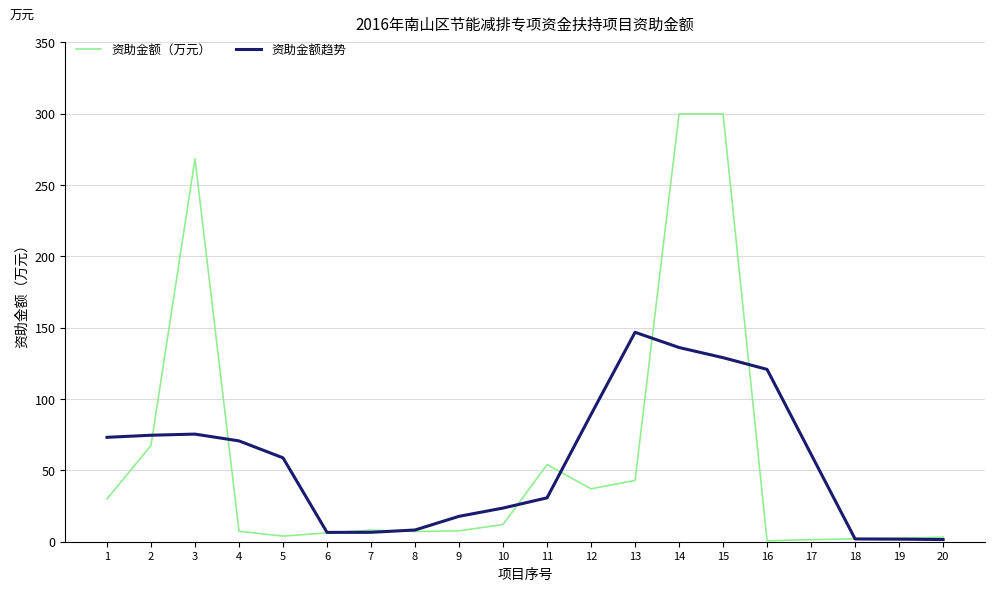

The value of 资助金额趋势 at 12 is 160.1. True or false?

False